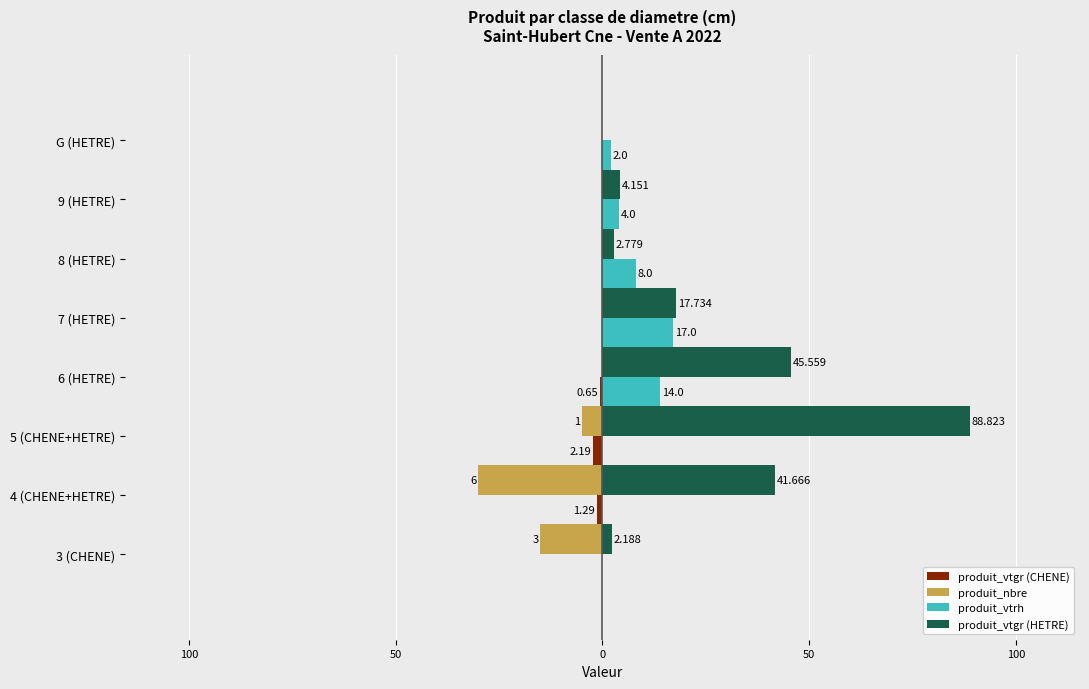

What is the average value of the produit_vtgr (CHENE) series?

-0.5